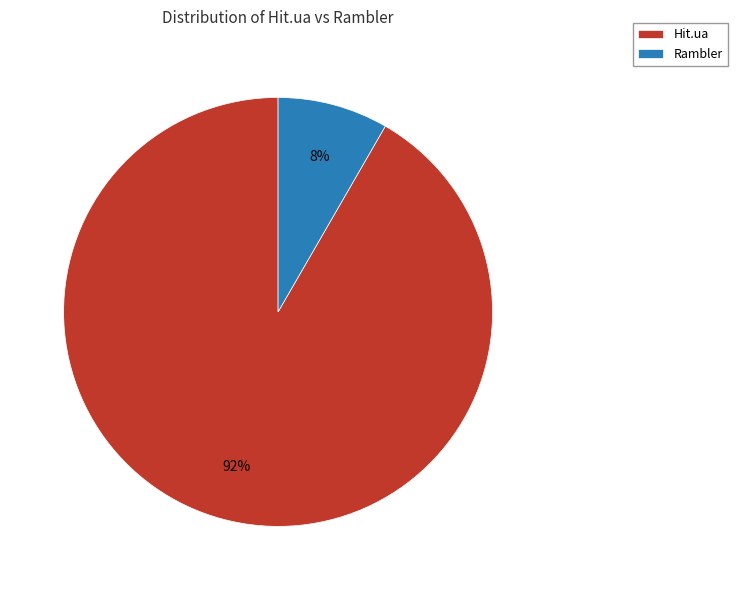

Between Hit.ua and Rambler, which is larger?

Hit.ua